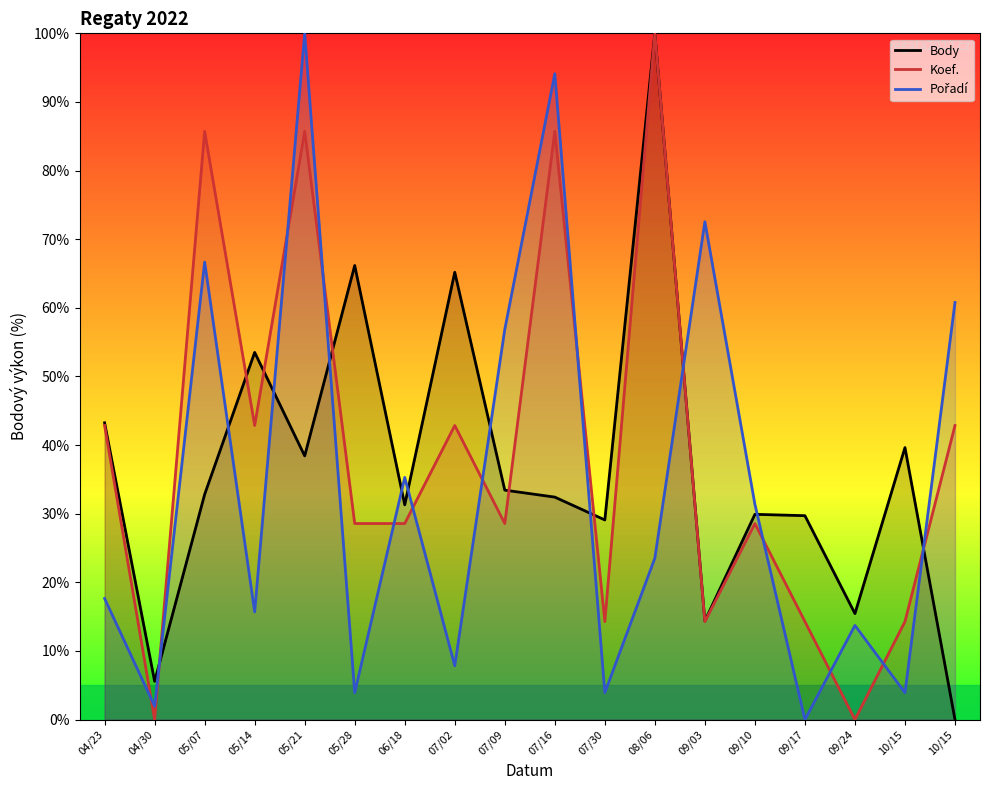

True or false: Koef. and Body intersect in this chart.

True